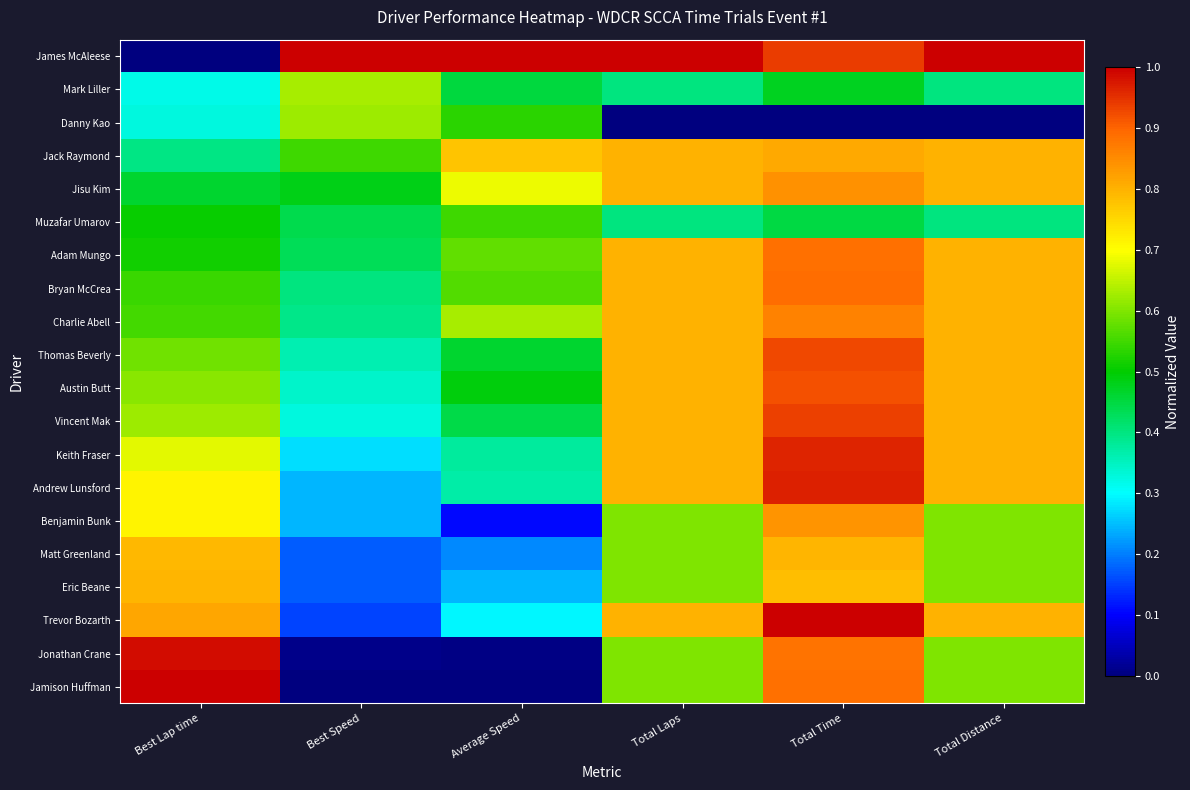

How many series are shown in this chart?

20